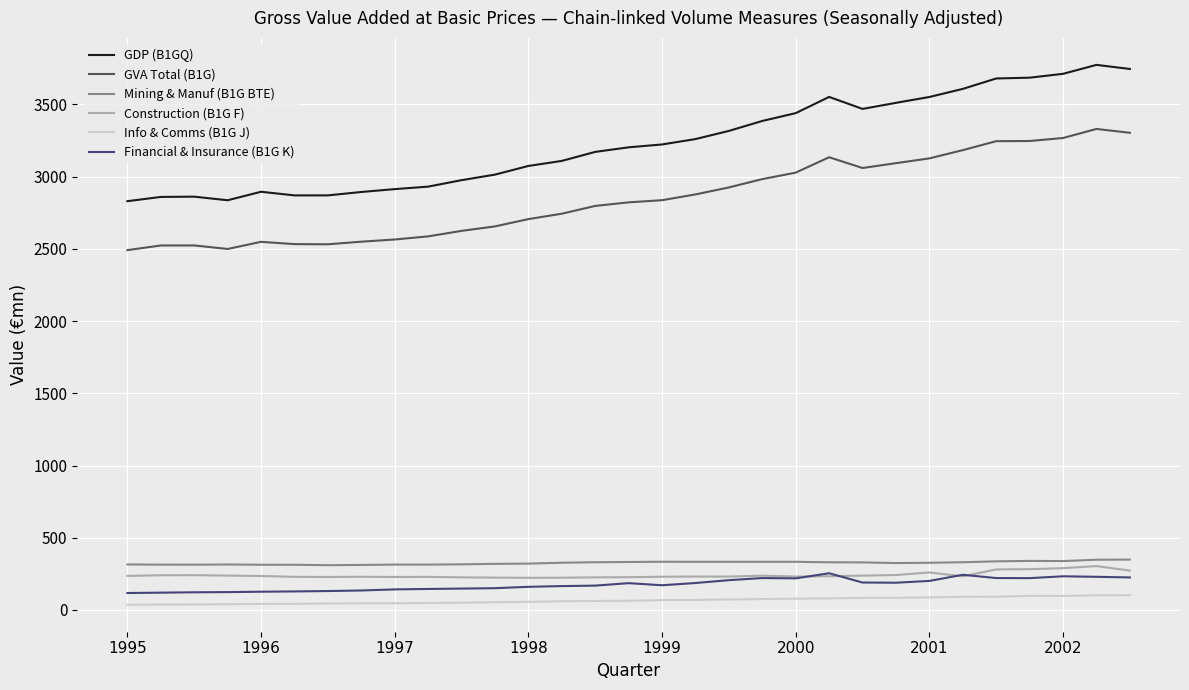

Which series has the largest total across all categories?

GDP (B1GQ)